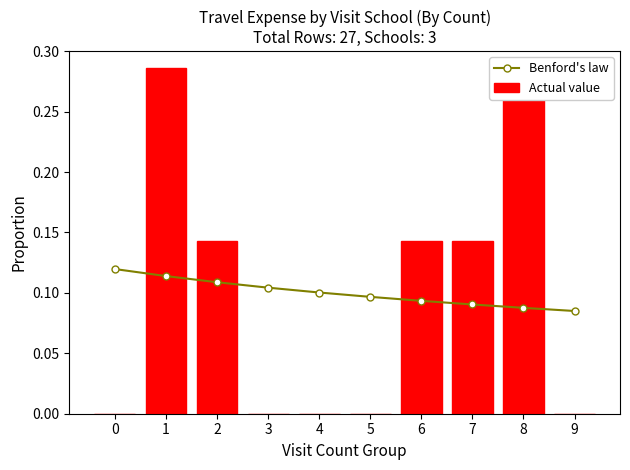

How many values in the Actual value series exceed 0?

5